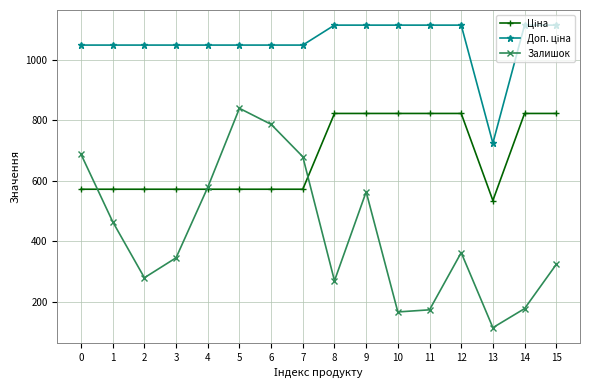

What is the difference between the highest and lowest values at 13?

610.0